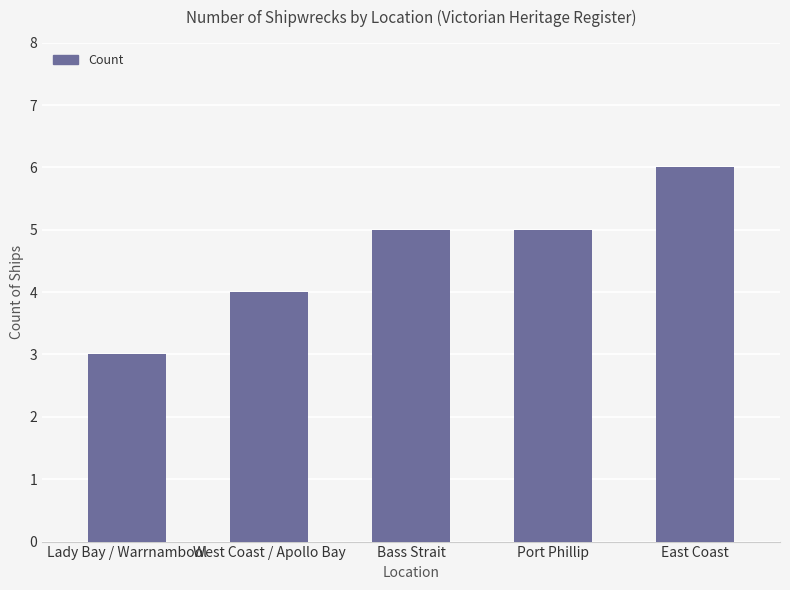

Does the chart contain stacked bars?

No